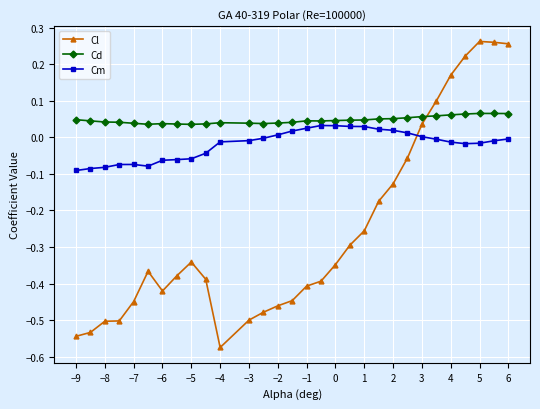

What is the sum of all Cd values?

1.4